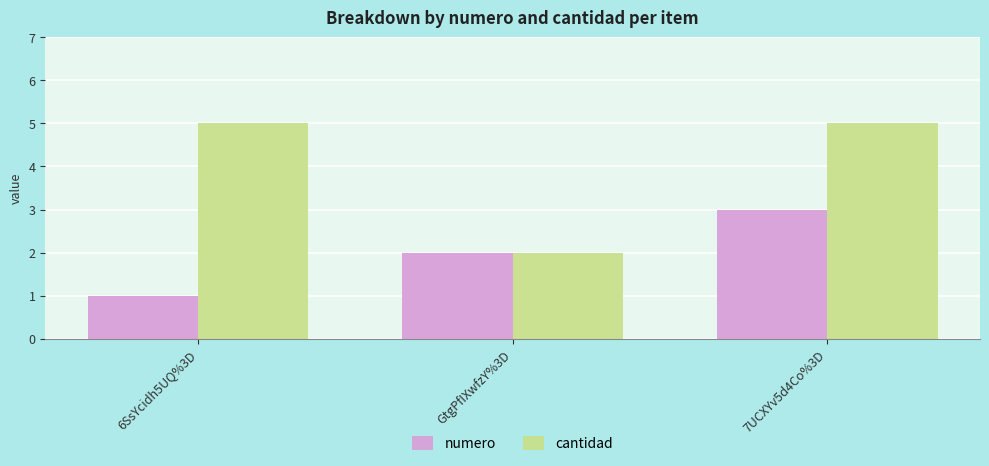

What is the total value across all series at 7UCXYv5d4Co%3D?

8